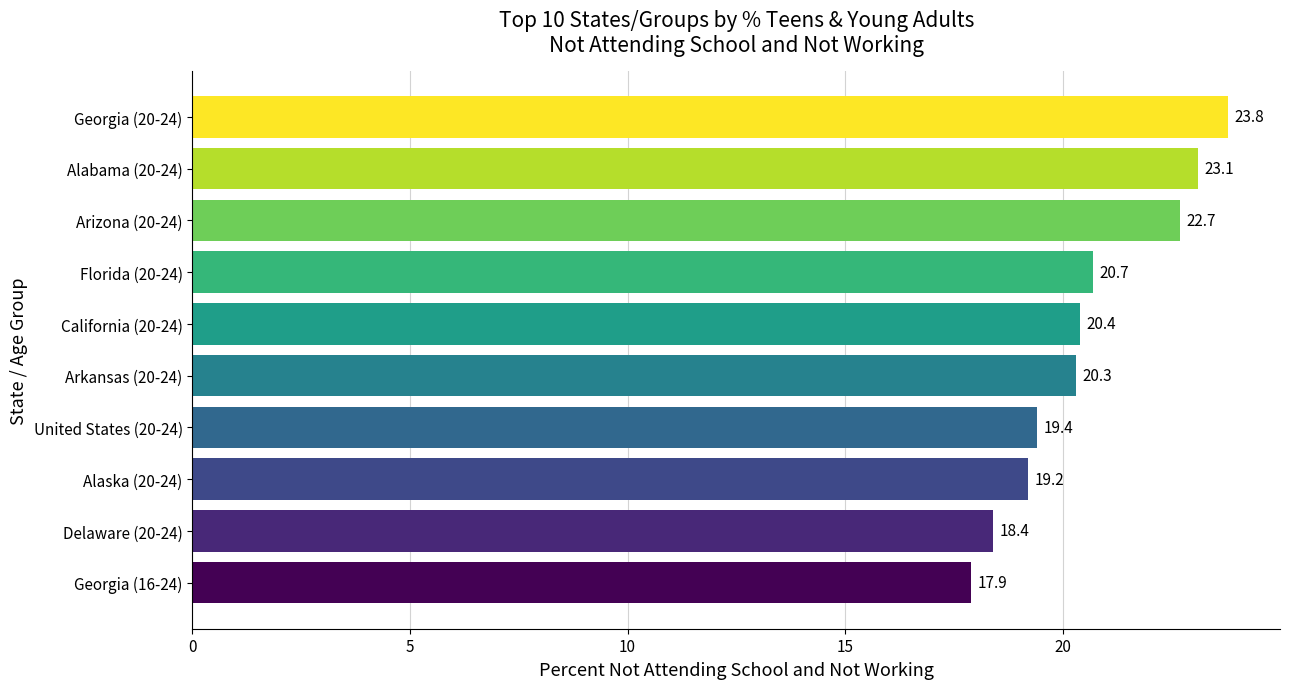

What is the greatest value displayed?

23.8